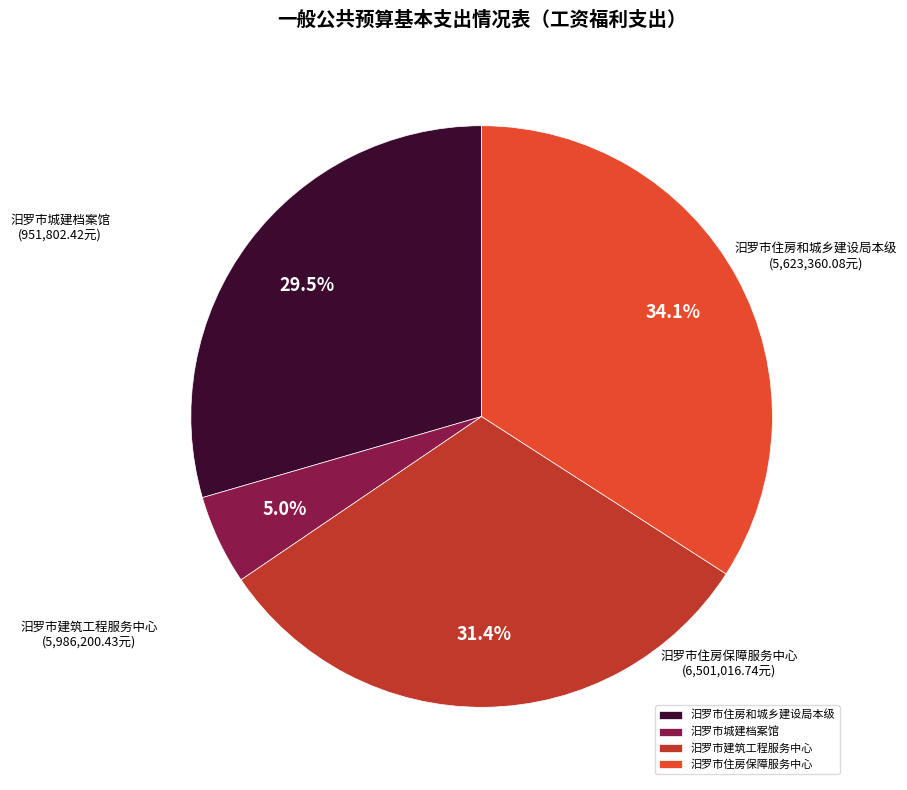

Which category has the biggest portion of the pie?

汨罗市住房保障服务中心